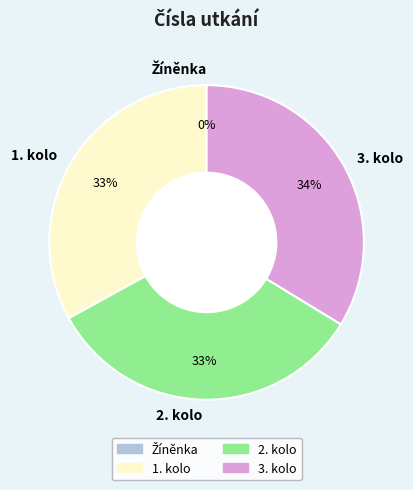

To the nearest percent, what portion does 1. kolo represent?

33%